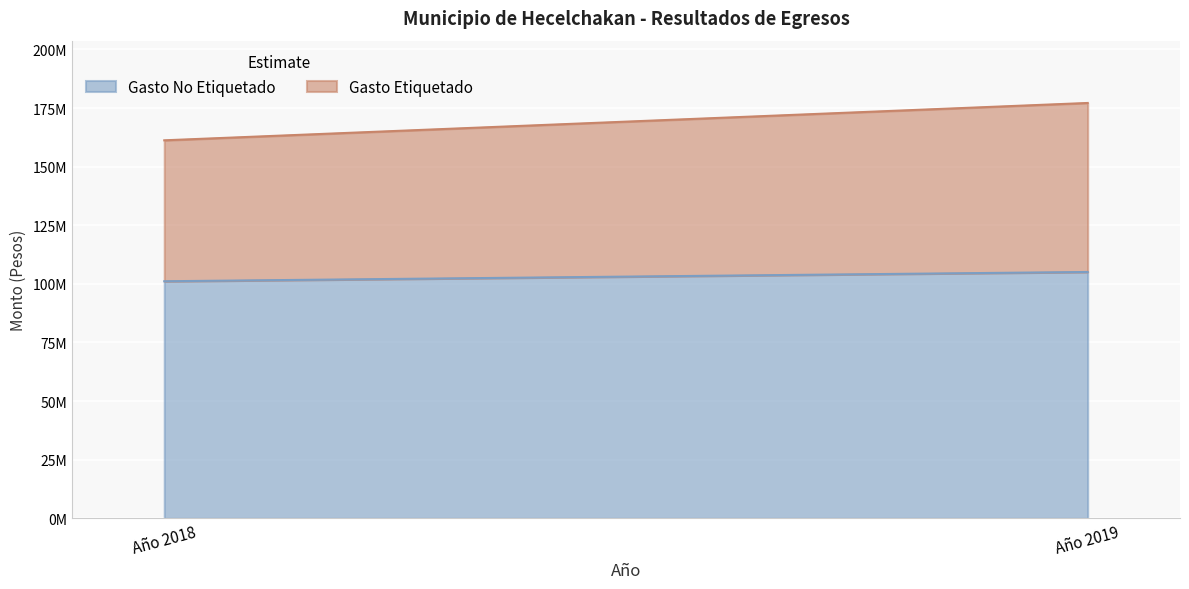

At Año 2018, list the series in order from largest to smallest.

Gasto No Etiquetado, Gasto Etiquetado